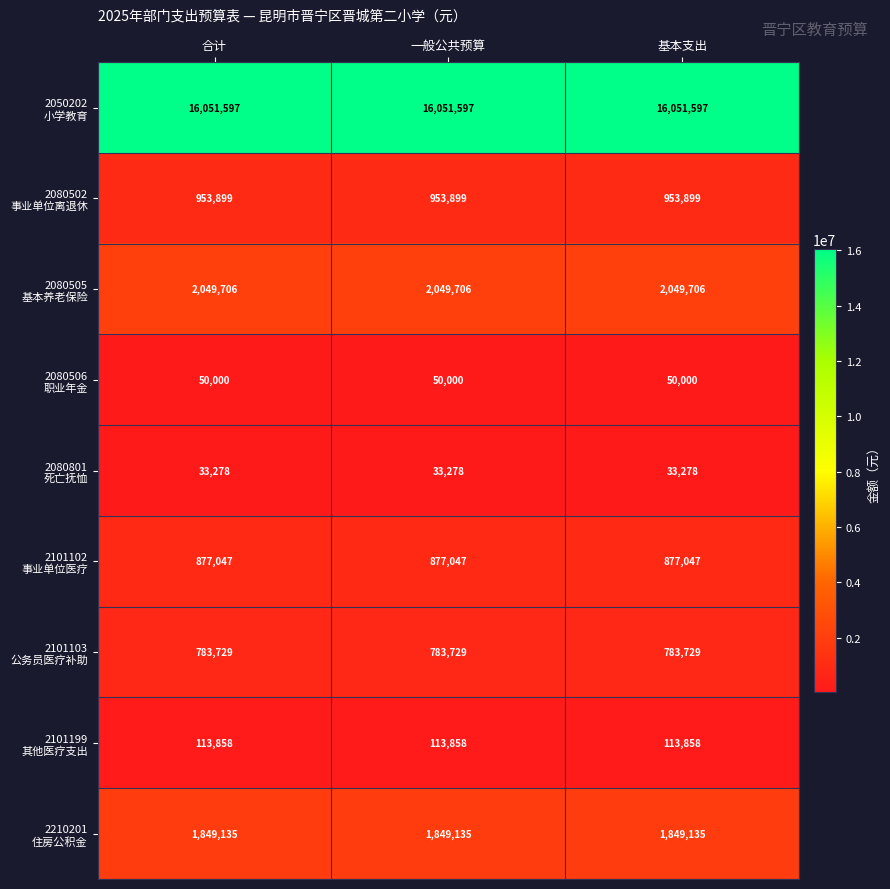

What is the total value across all series at 一般公共预算?

22762249